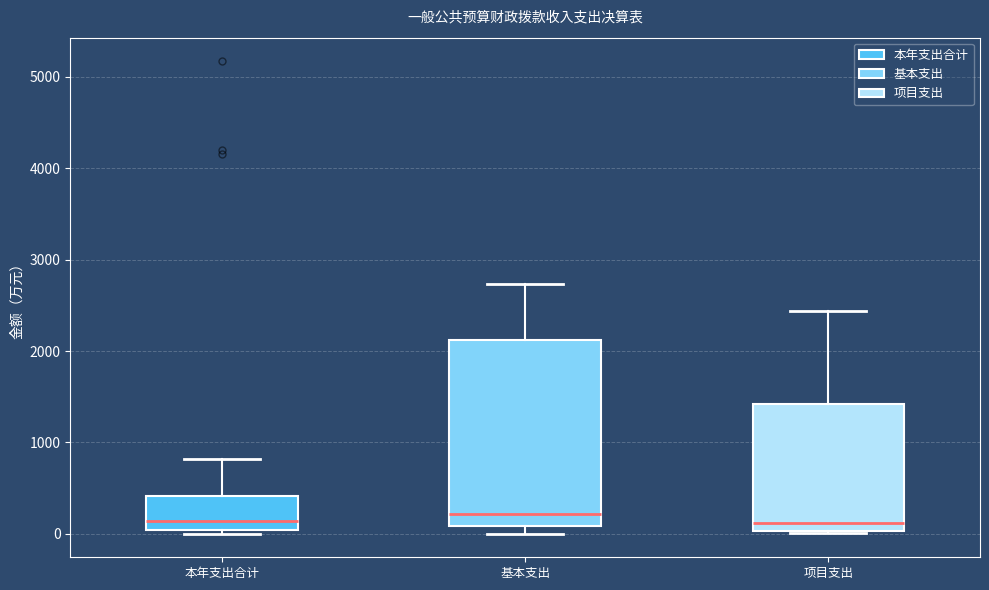

Where does the median line of the box for 项目支出 sit on the y-axis? The values are not printed on the chart, so give them approximately, as read against the axis.

100